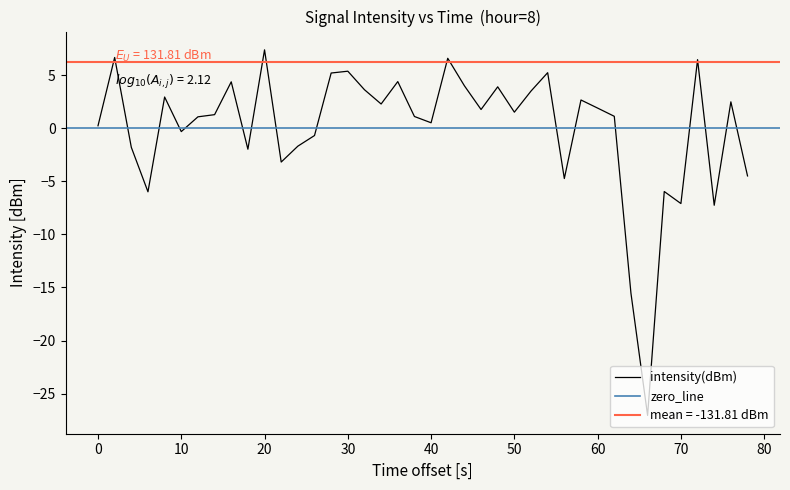

What is the difference between the maximum and second lowest values?

22.9